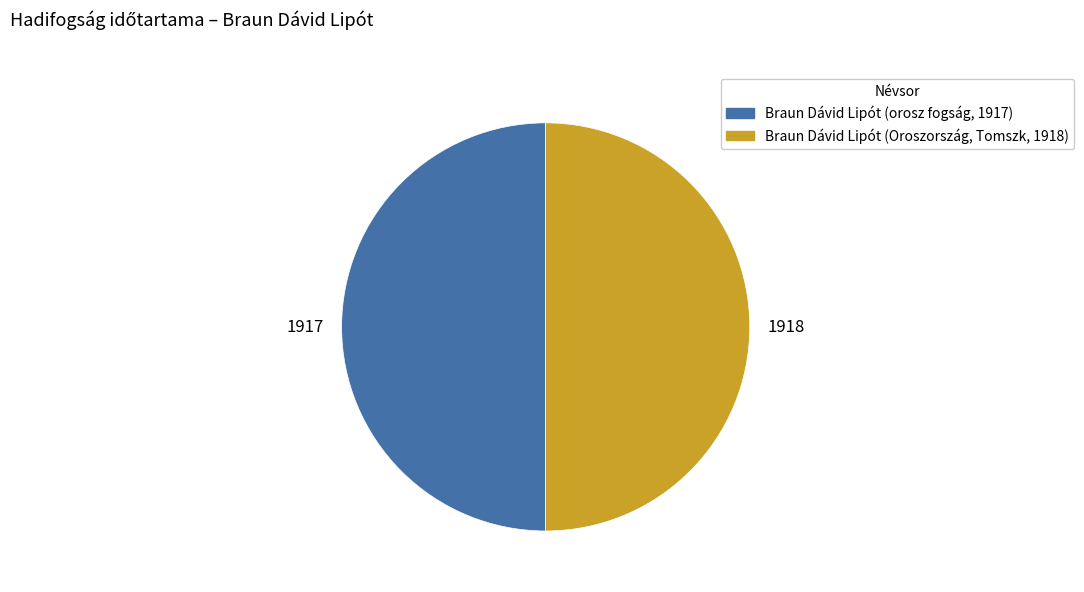

True or false: Braun Dávid Lipót (Oroszország, Tomszk, 1918) accounts for 50% of the total.

True